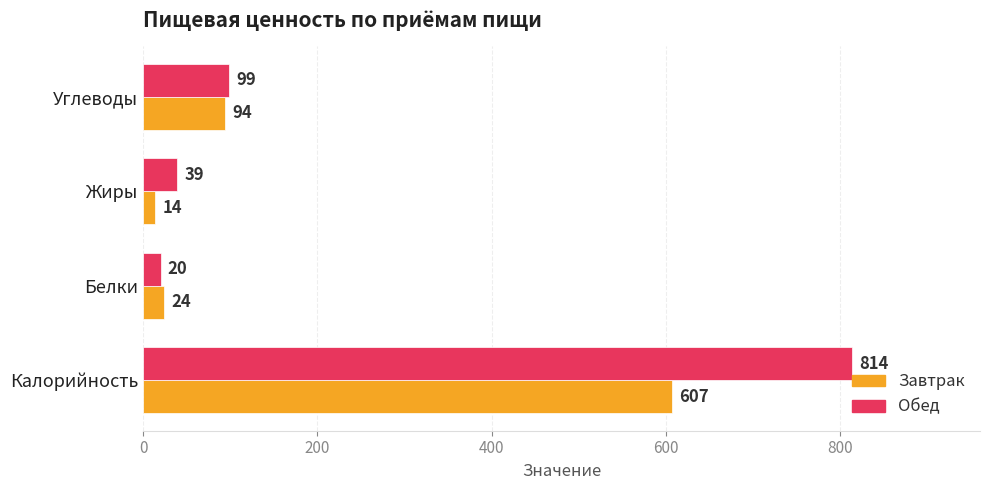

Which category has the lowest value across all series?

Жиры